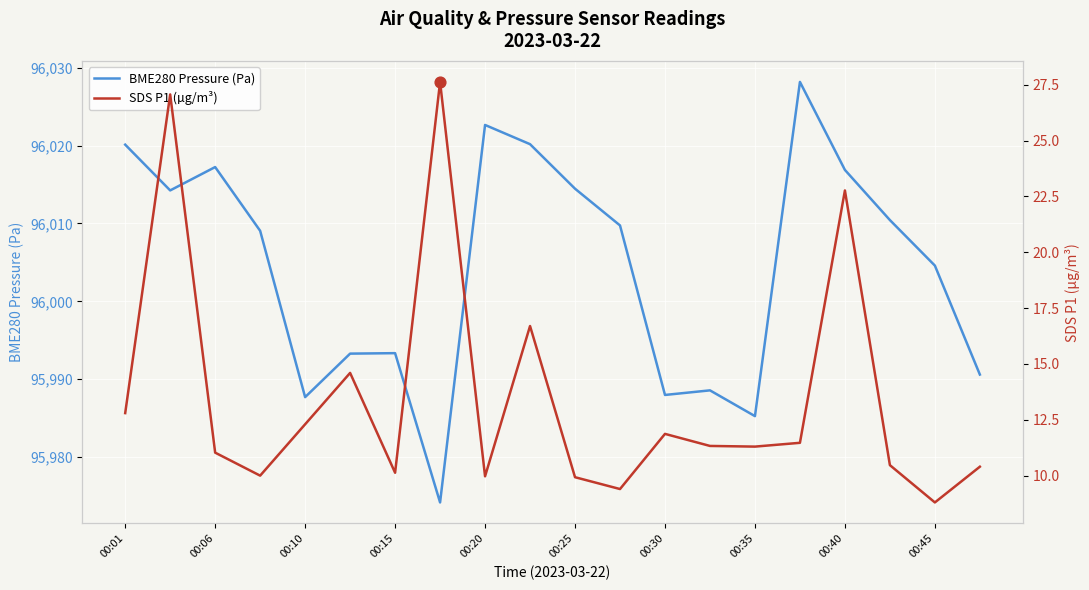

Which series contains the highest Y value?

BME280 Pressure (Pa)